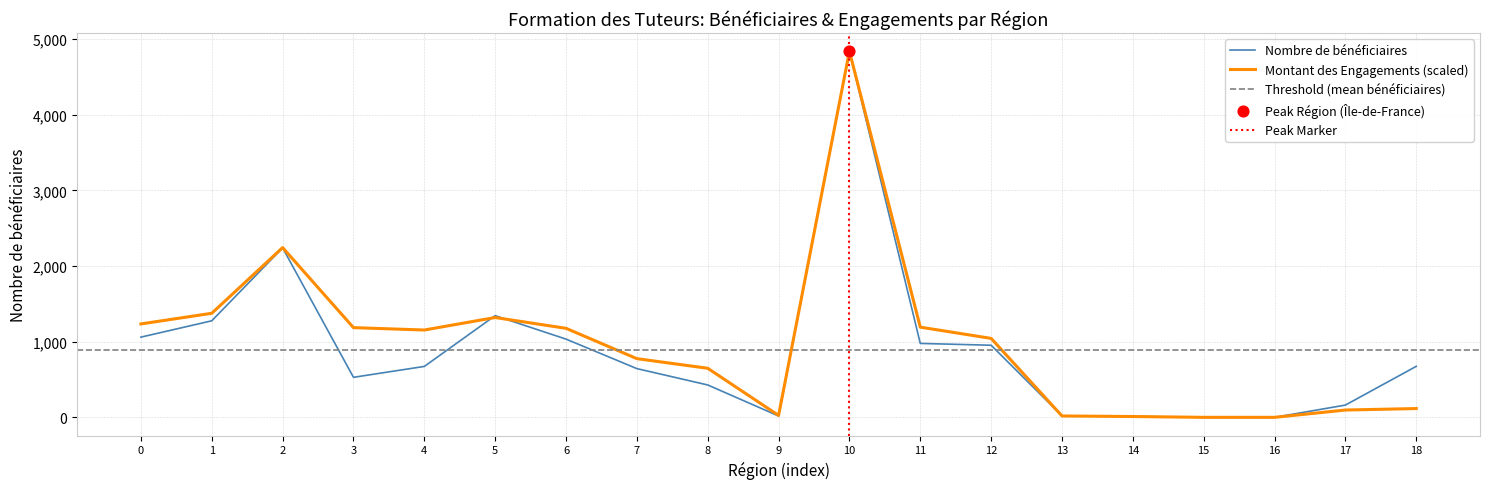

The value of Montant des Engagements (scaled) at 10 is 2140.6. True or false?

False